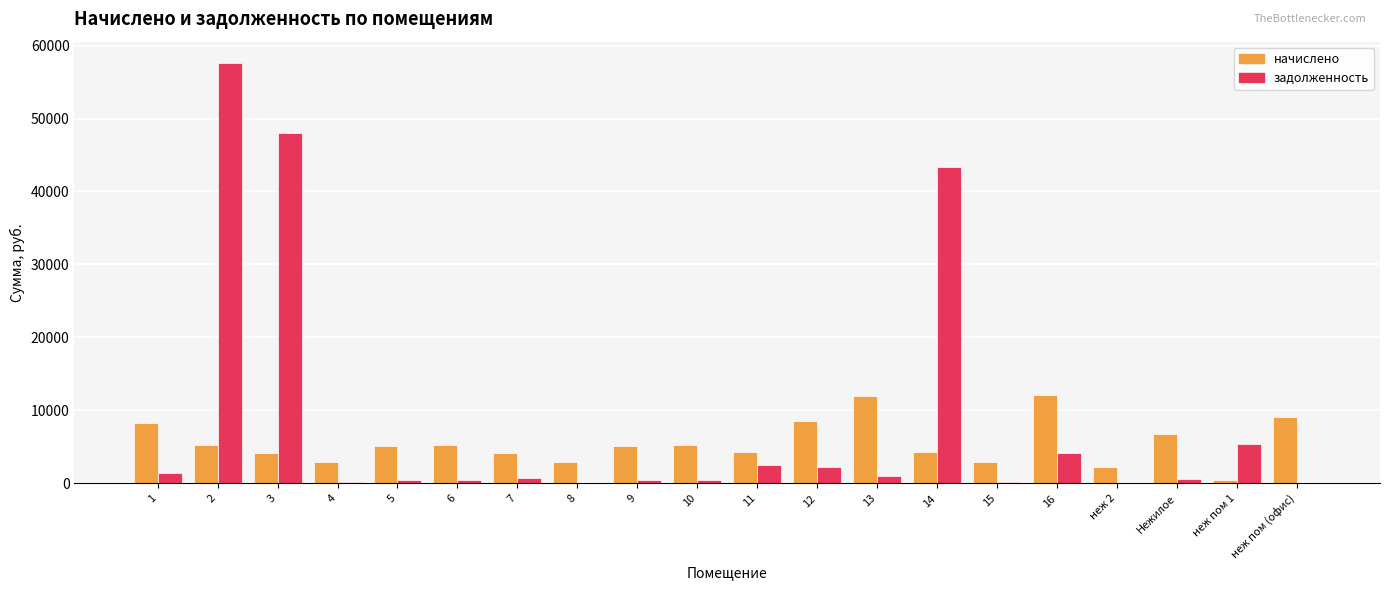

The value of начислено at 13 is 11948.0. True or false?

True